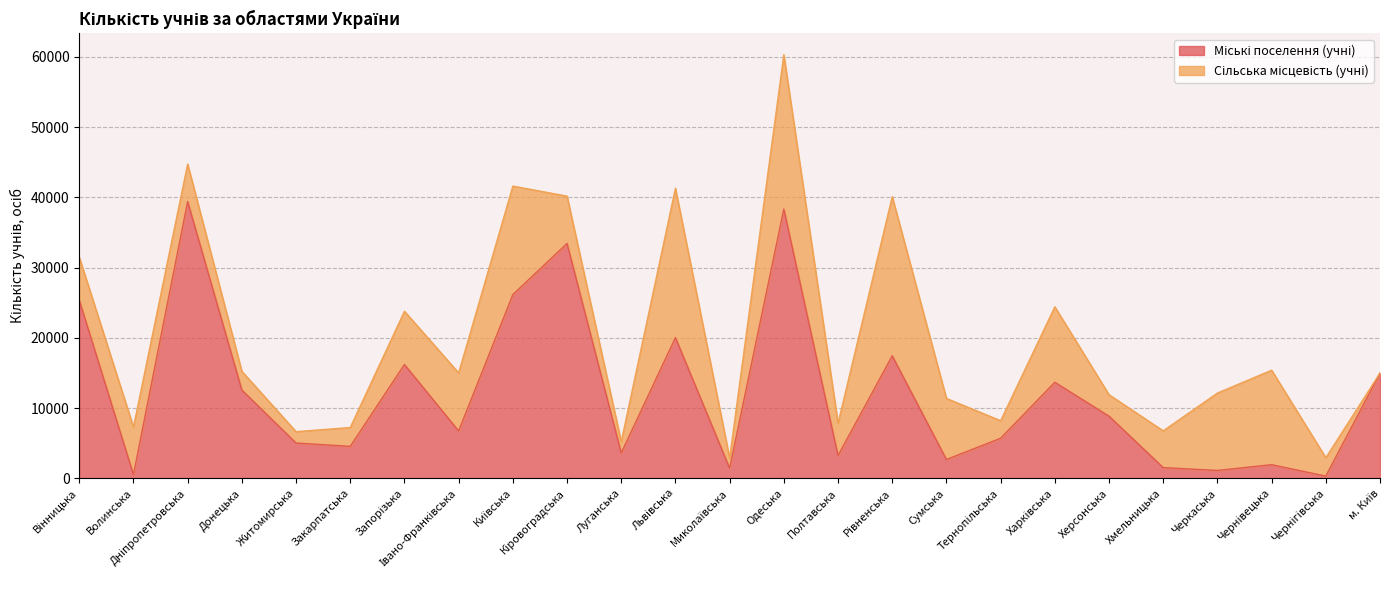

Where does the data first go above 6743?

Вінницька